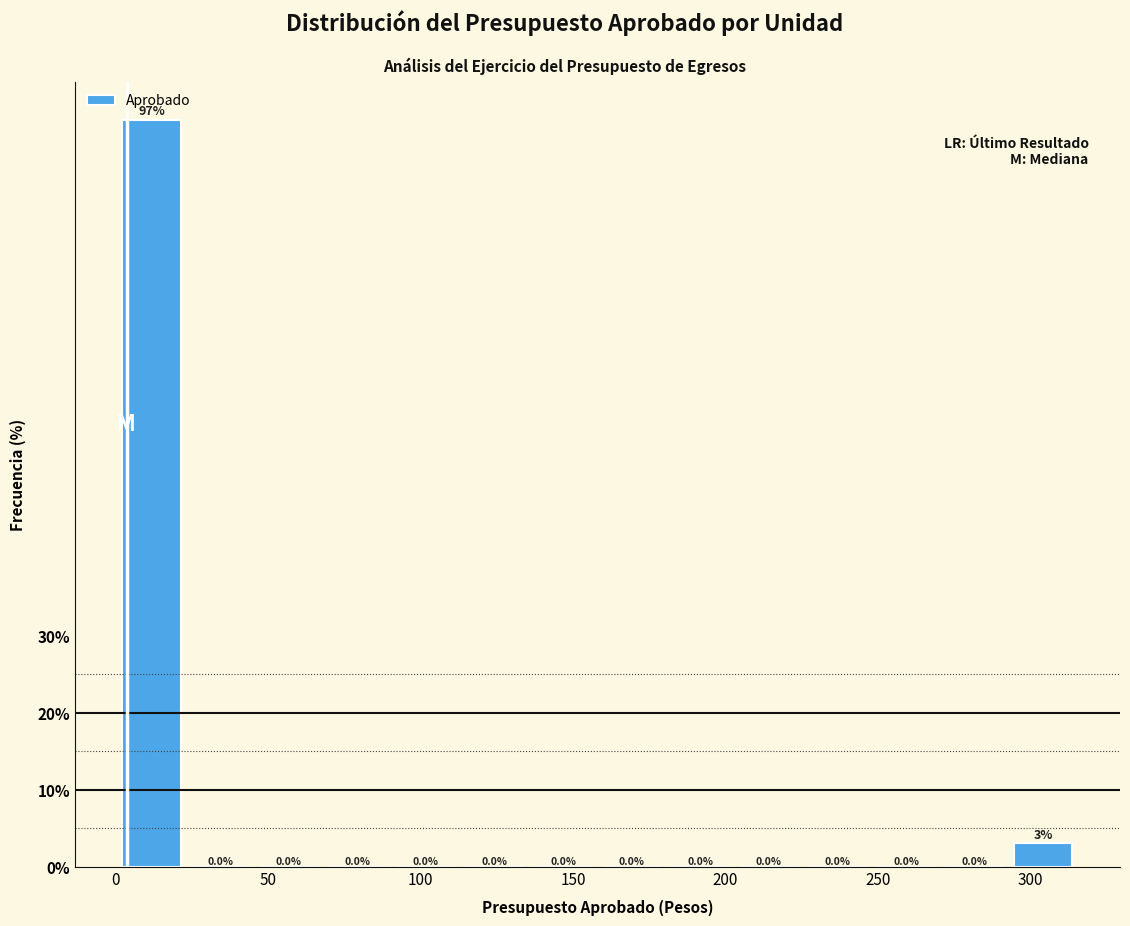

Reading left to right, list every bar in this chart as the range it spans on the x-axis followed by its height. The bar edges are not printed on the chart, so give them approximately, as read against the axis.

0 to 25: 97.0
25 to 45: 0.0
45 to 70: 0.0
70 to 90: 0.0
90 to 115: 0.0
115 to 135: 0.0
135 to 160: 0.0
160 to 180: 0.0
180 to 205: 0.0
205 to 225: 0.0
225 to 250: 0.0
250 to 270: 0.0
270 to 295: 0.0
295 to 315: 3.0